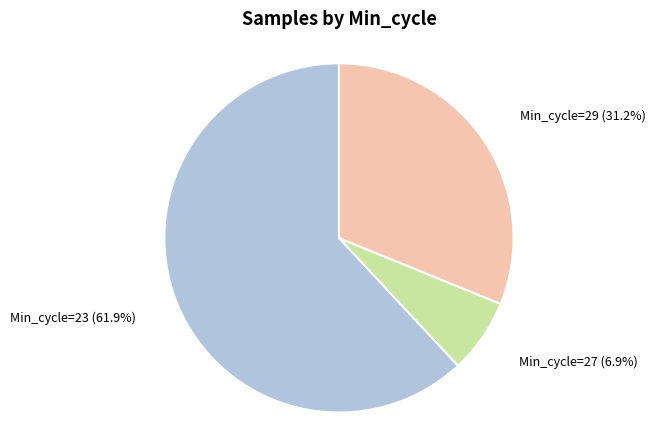

Is there a majority slice in this chart?

Yes